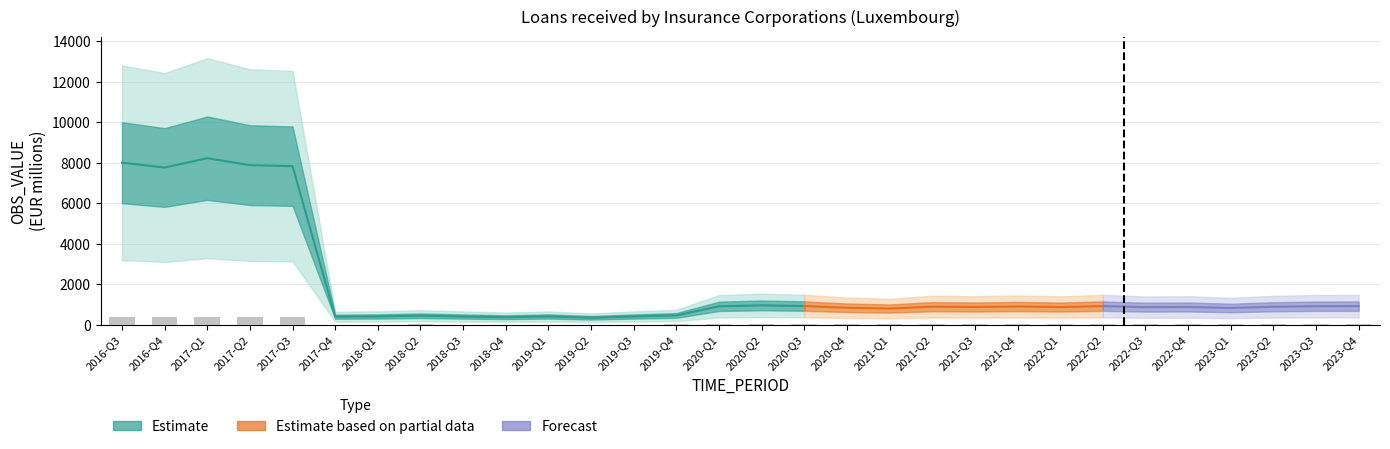

Which label corresponds to the smallest value in the chart?

2019-Q2